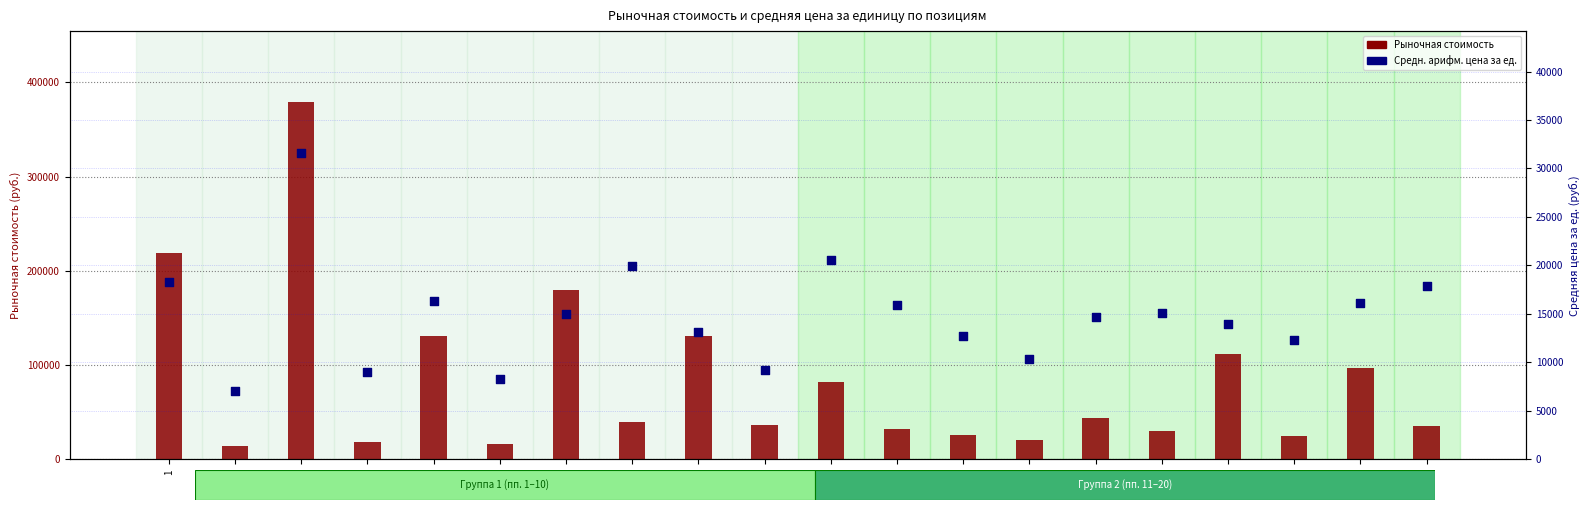

What are all the series names shown in the legend?

Рыночная стоимость, Средн. арифм.